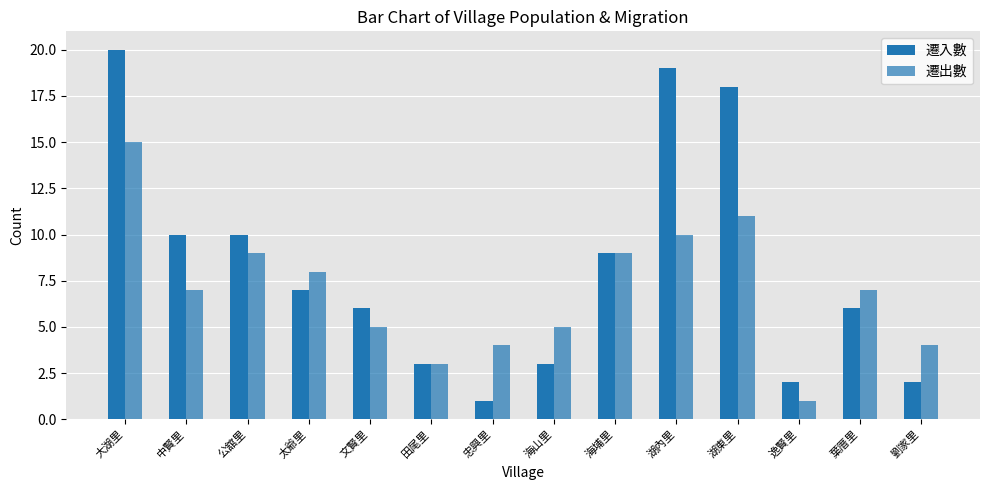

How many data points does each series have?

14